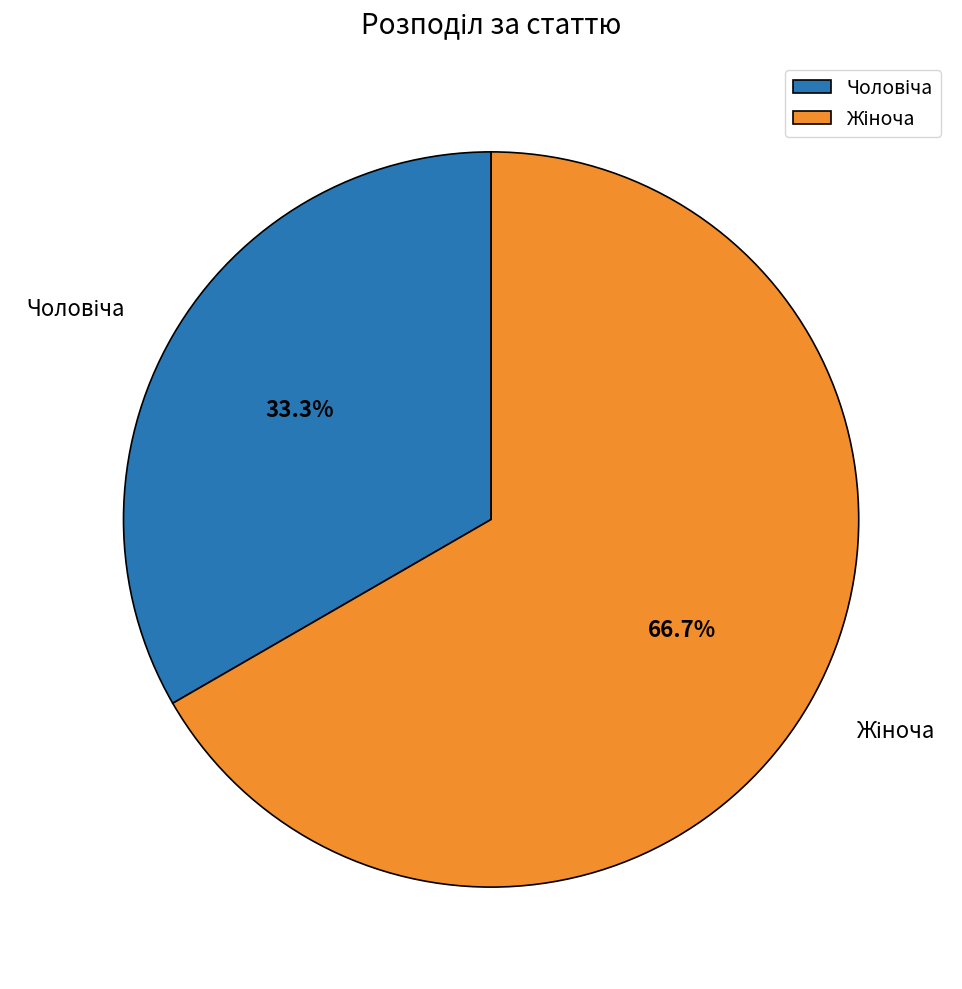

Is there any slice that represents more than half of the pie?

Yes